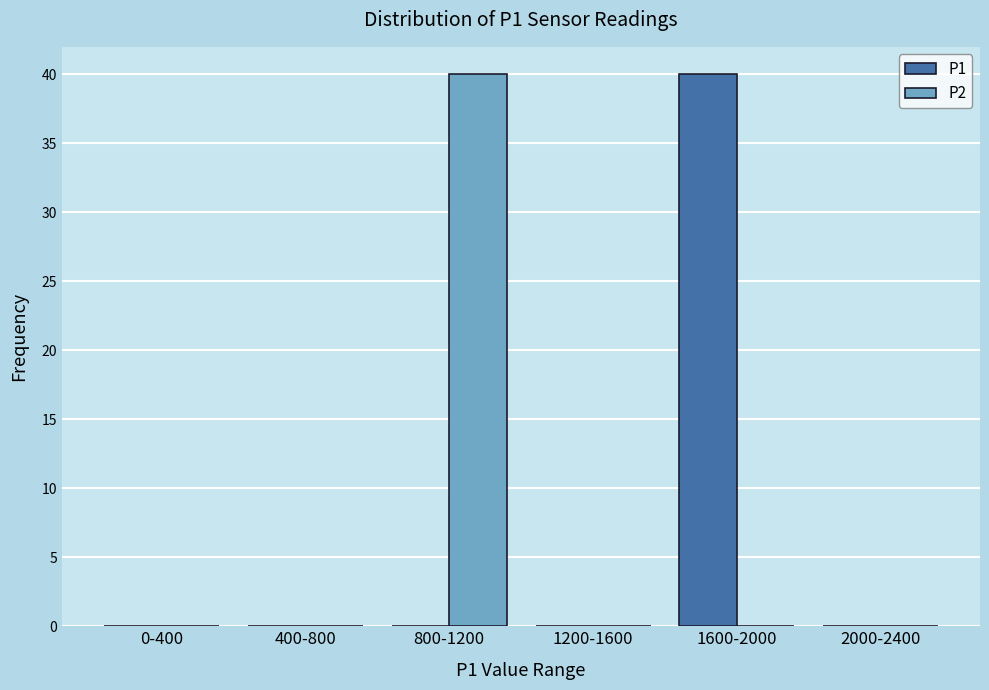

Reading left to right, extract all data points from this chart.

P1: 0-400=0	400-800=0	800-1200=0	1200-1600=0	1600-2000=40	2000-2400=0
P2: 0-400=0	400-800=0	800-1200=40	1200-1600=0	1600-2000=0	2000-2400=0